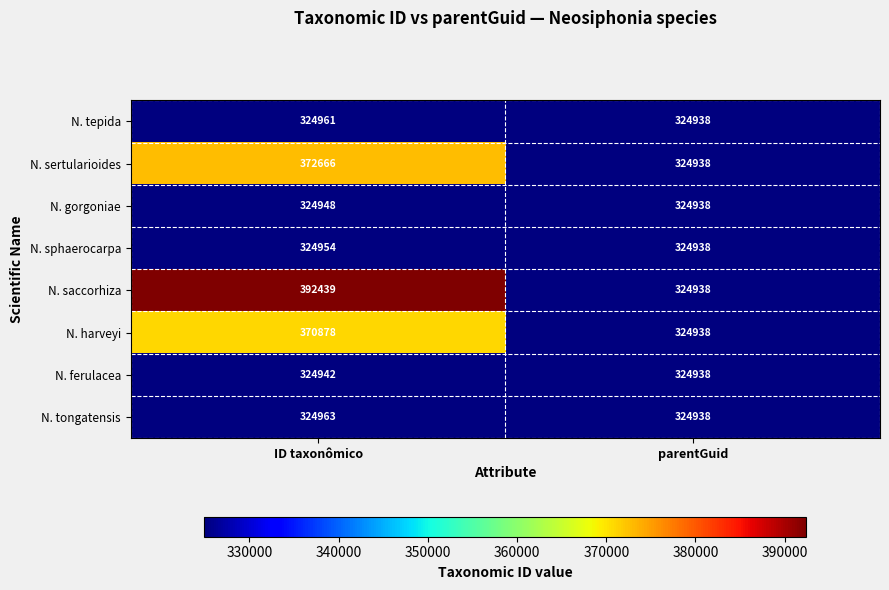

Rank the categories by N. gorgoniae value from lowest to highest.

parentGuid, ID taxonômico